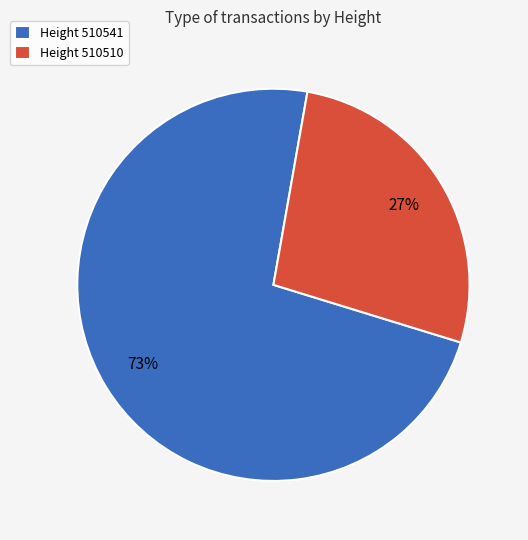

How many segments does this pie chart have?

2